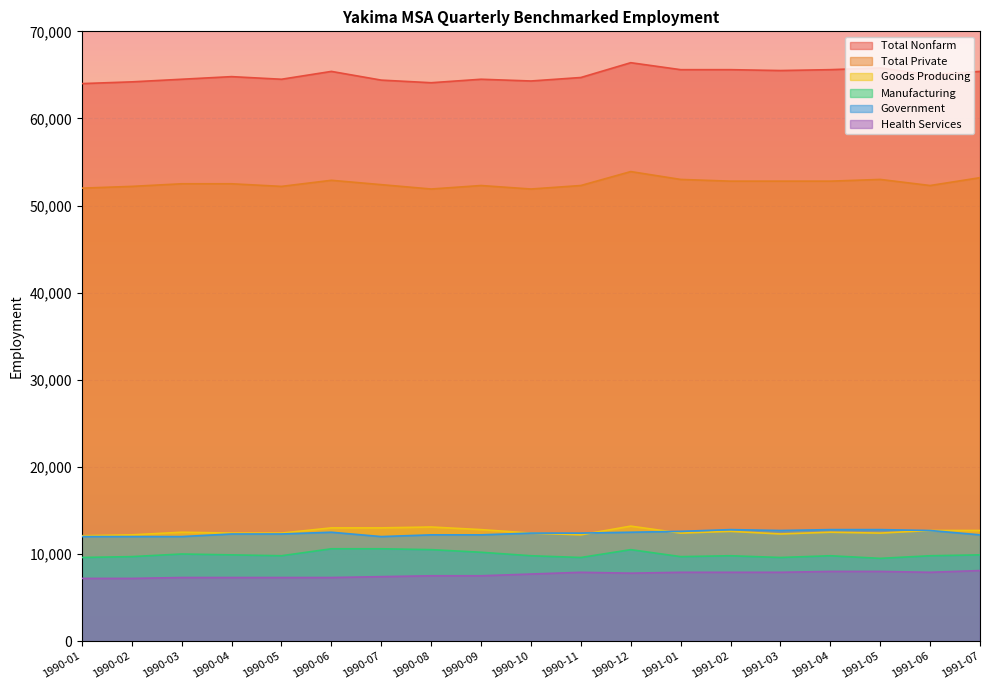

How many lines are shown in the chart?

6